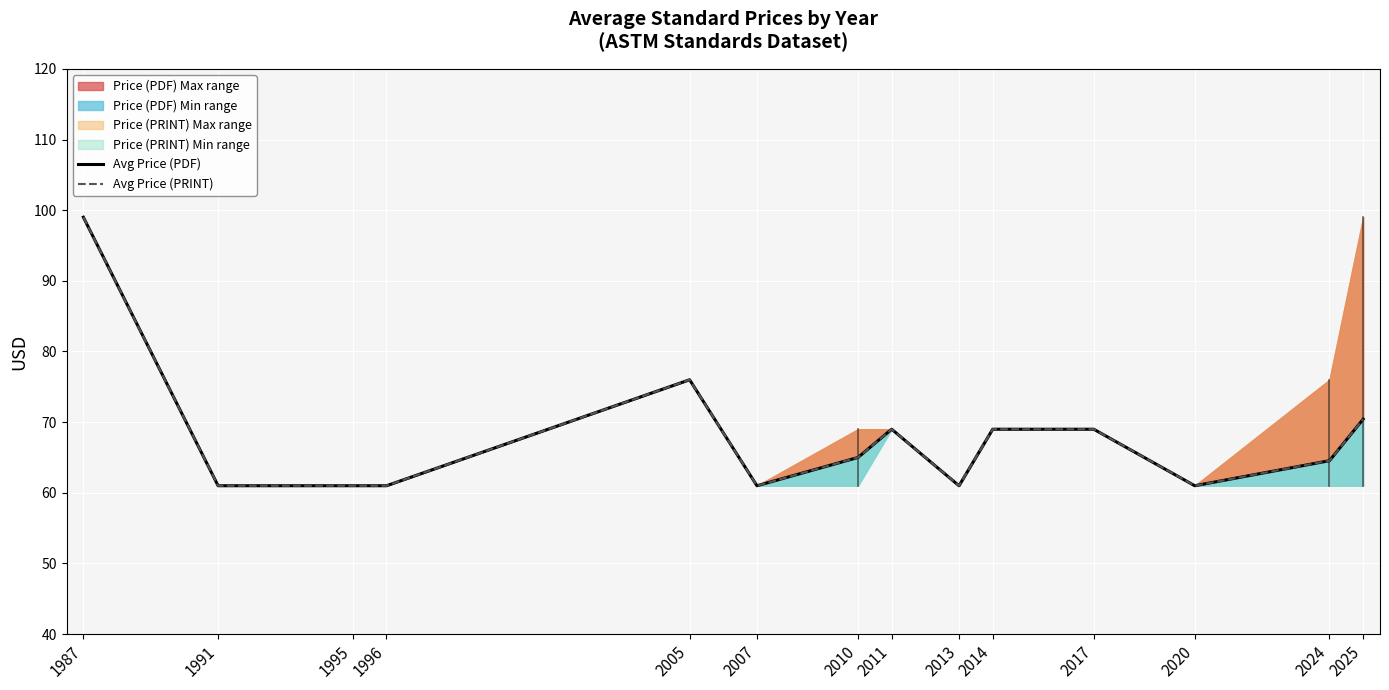

Does the chart display data point markers on the line(s)?

No